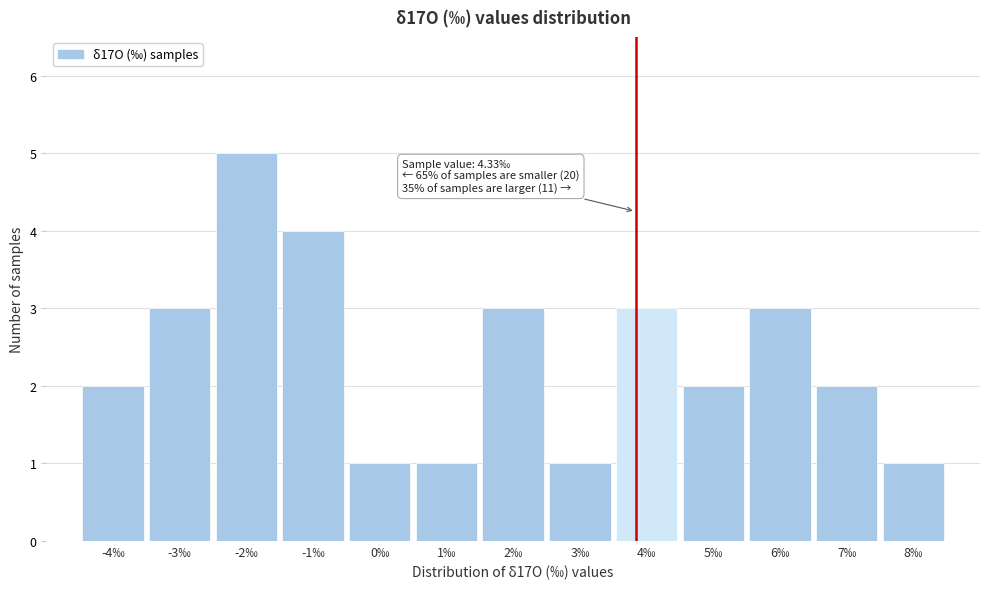

Reading left to right, what are all the values shown in this chart?

-4‰=2	-3‰=3	-2‰=5	-1‰=4	0‰=1	1‰=1	2‰=3	3‰=1	4‰=3	5‰=2	6‰=3	7‰=2	8‰=1